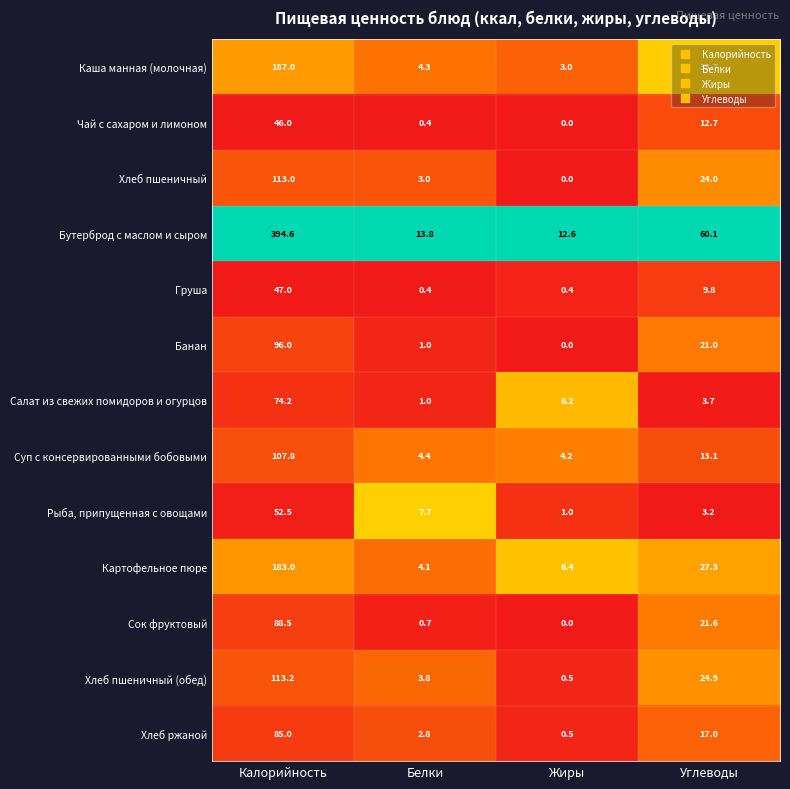

The Картофельное пюре series shows 4.1 at Белки. True or false?

True